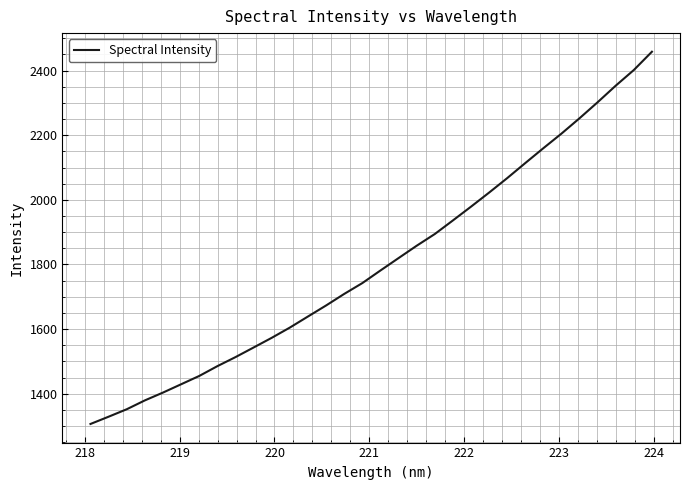

What is the greatest value displayed?

2458.2